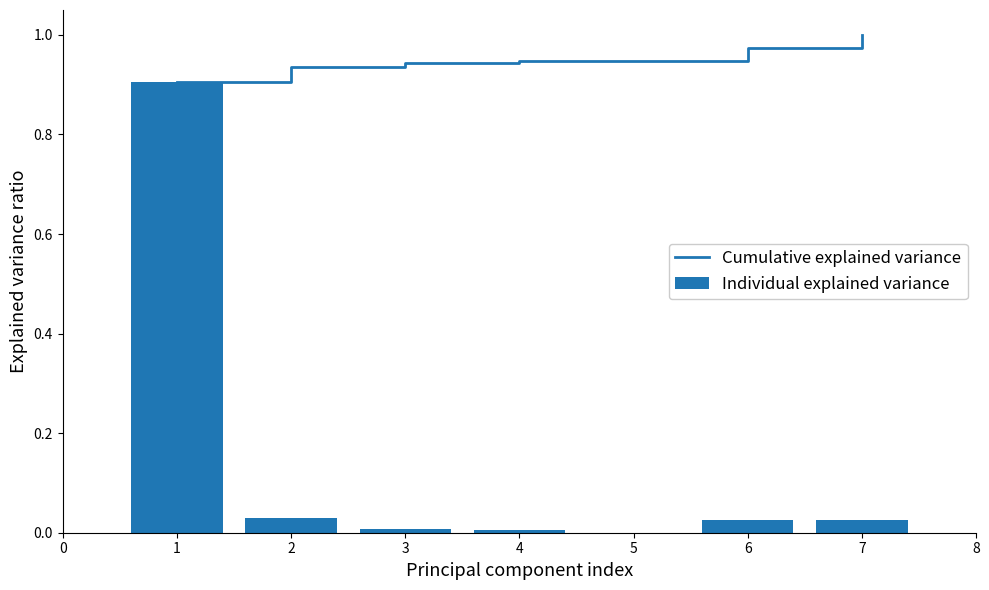

Rank the series by their average value, from lowest to highest.

Individual explained variance, Cumulative explained variance